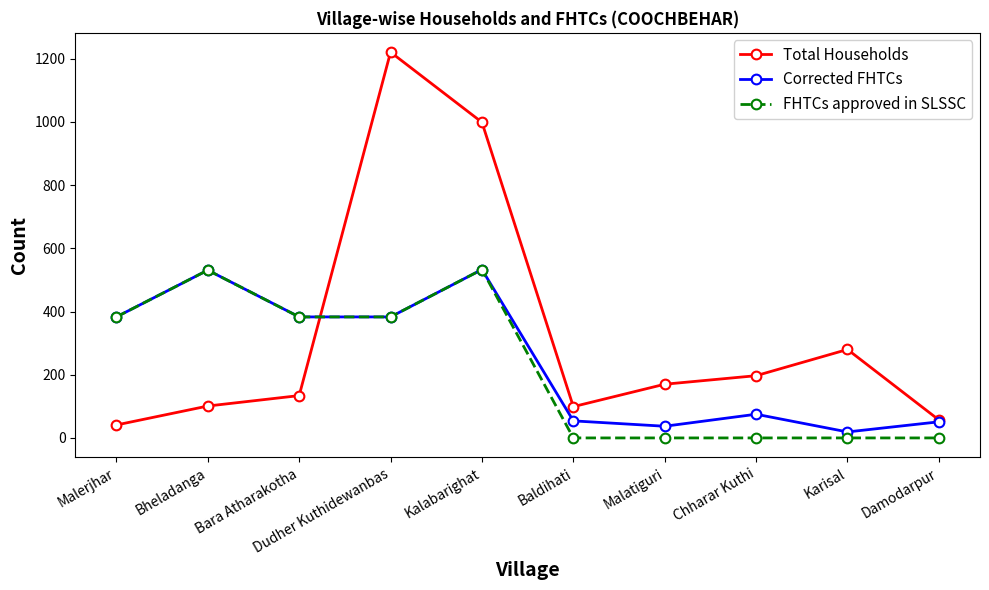

True or false: Total Households and FHTCs approved in SLSSC intersect in this chart.

True